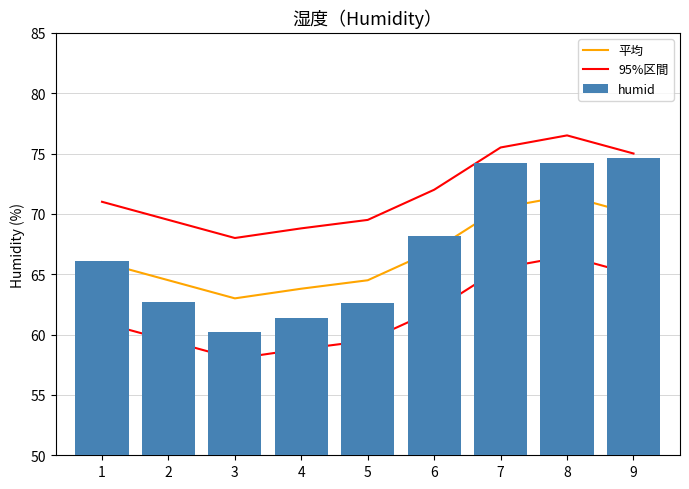

Rank the categories by 平均 value from lowest to highest.

3, 4, 2, 5, 1, 6, 9, 7, 8